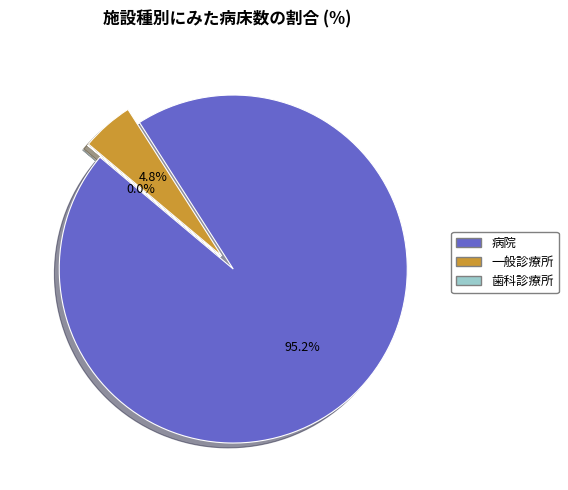

True or false: 歯科診療所 accounts for 0% of the total.

True